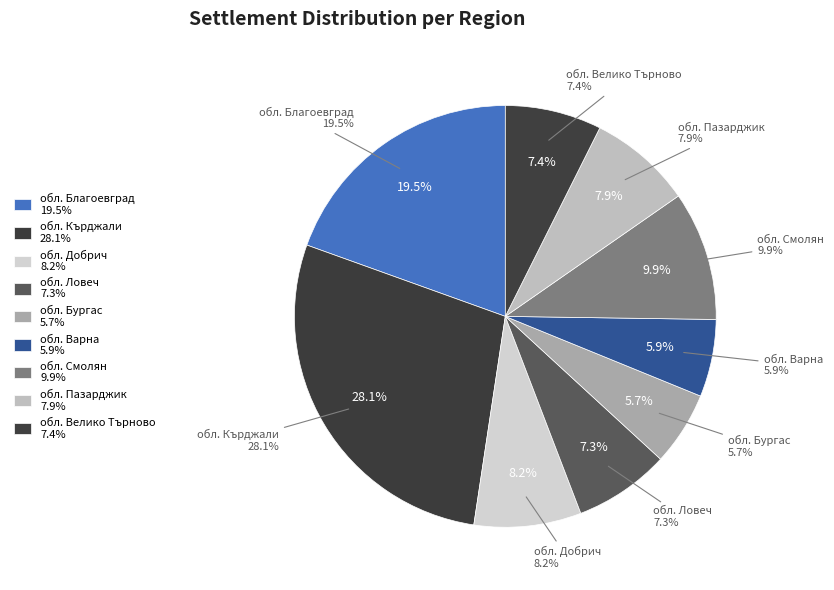

How many slices are in this pie chart?

9